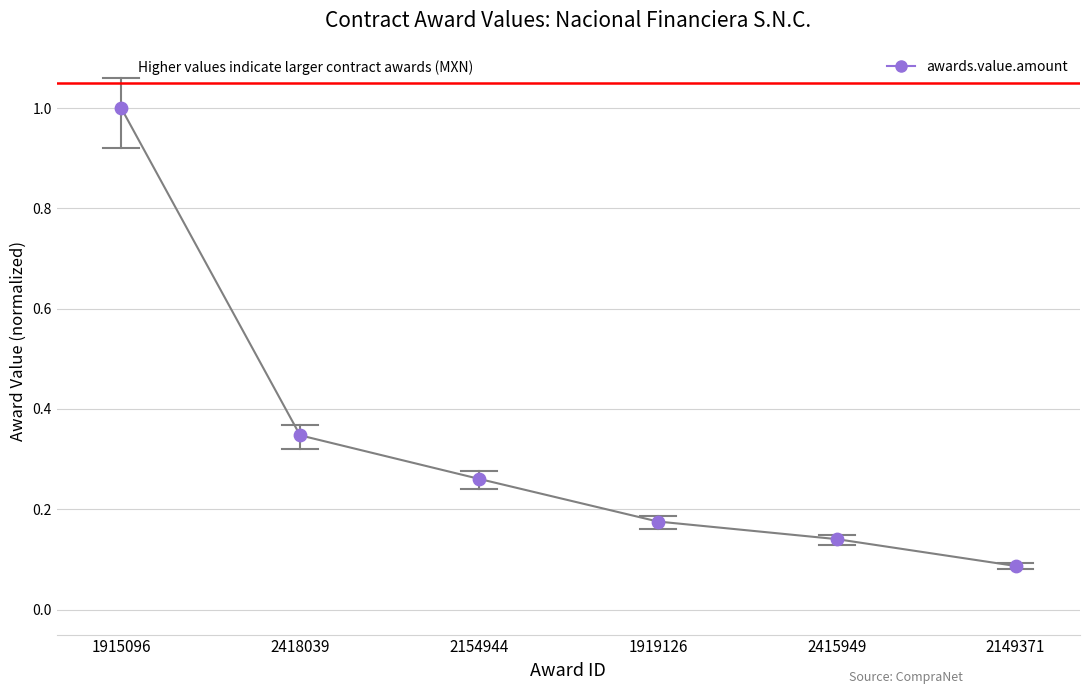

Between 2418039 and 2149371, which is larger?

2418039